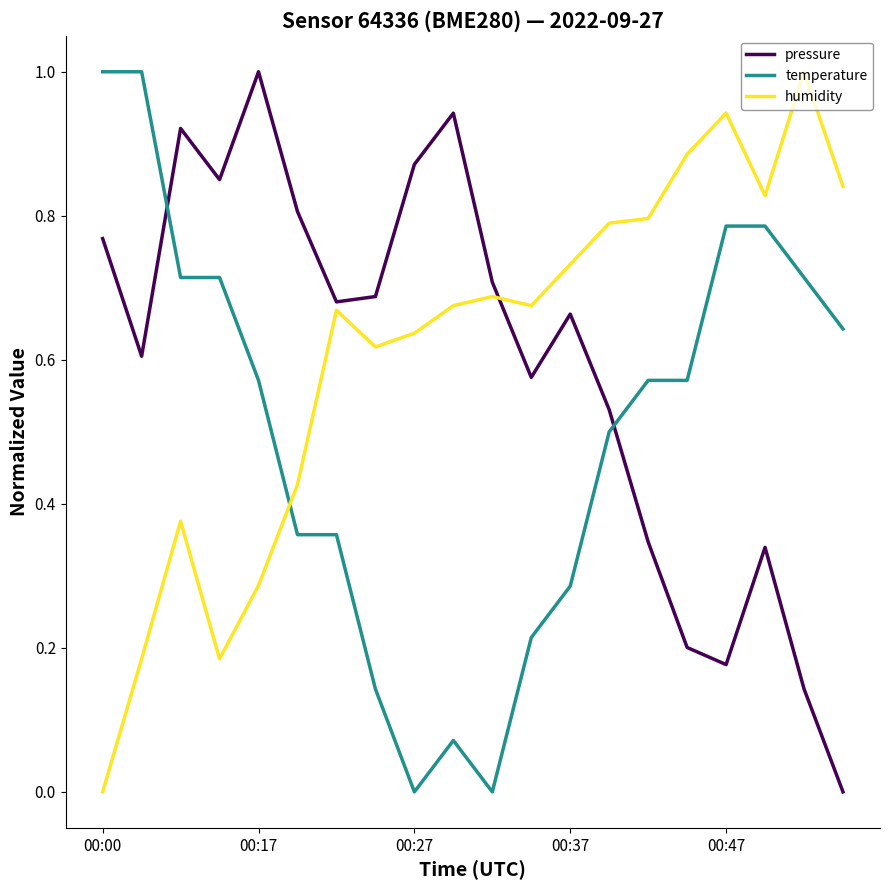

What is the difference between the maximum and minimum values in the humidity series?

1.0